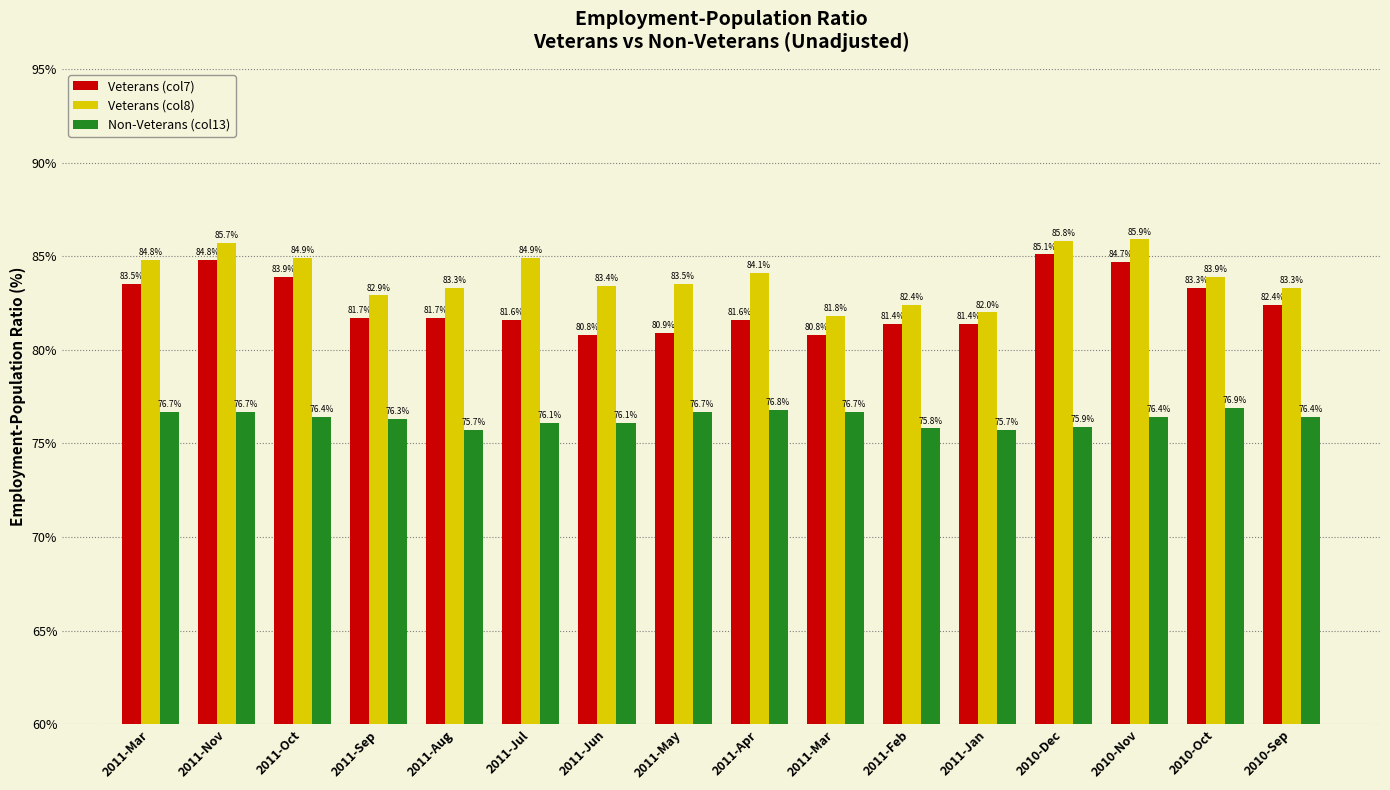

What are all the series names shown in the legend?

Veterans (col7), Veterans (col8), Non-Veterans (col13)